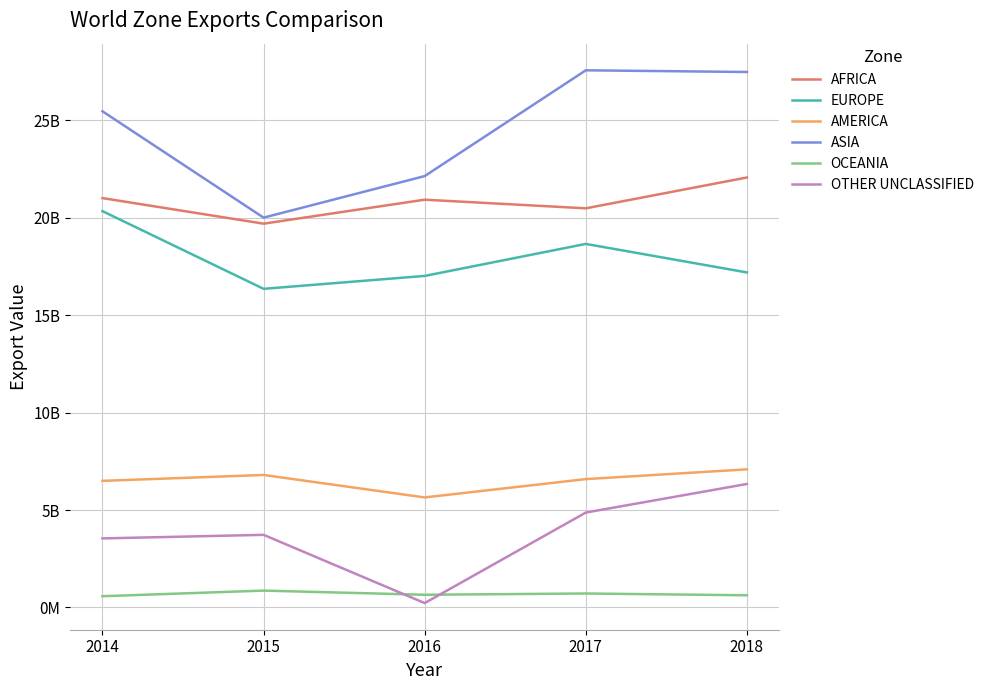

What is the total value across all series at 2016?

66588958317